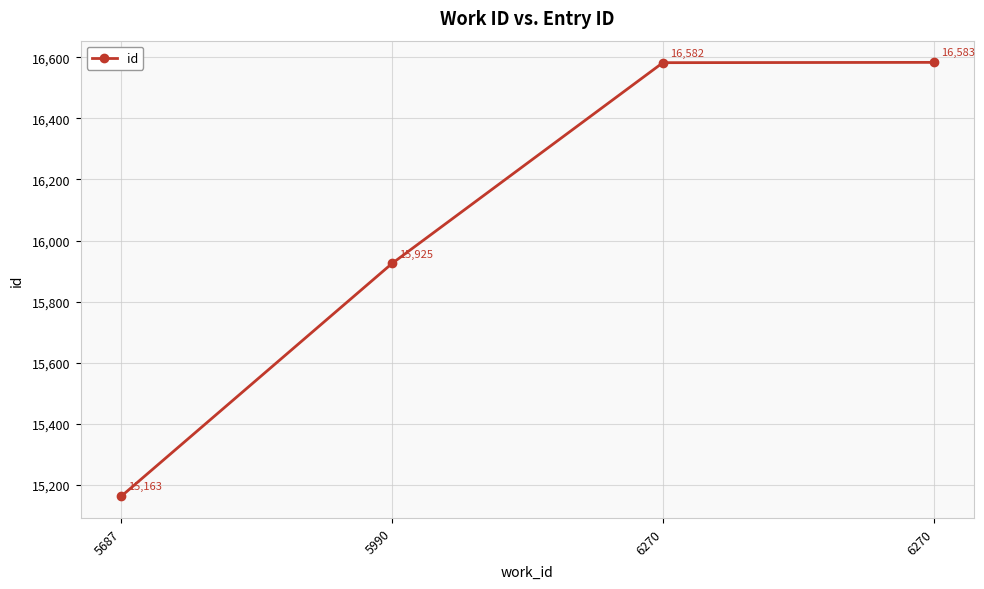

List the labels in order of value, largest first.

6270, 6270, 5990, 5687